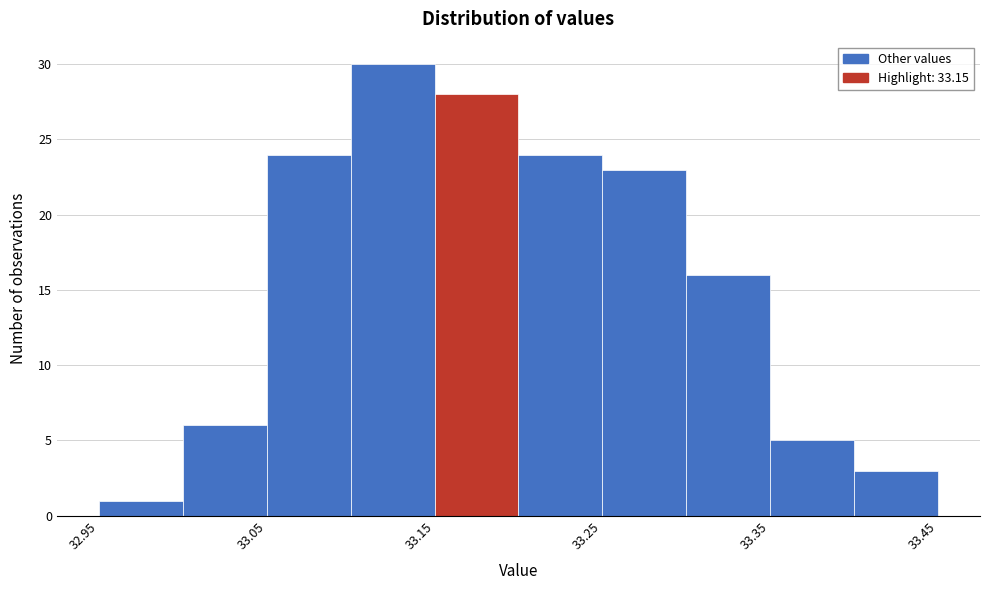

Reading left to right, list every bar in this chart as the range it spans on the x-axis followed by its height. The values are not printed on the chart, so give them approximately, as read against the axis.

32.95 to 33.00: 1
33.00 to 33.05: 6
33.05 to 33.10: 24
33.10 to 33.15: 30
33.15 to 33.20: 28
33.20 to 33.25: 24
33.25 to 33.30: 23
33.30 to 33.35: 16
33.35 to 33.40: 5
33.40 to 33.45: 3